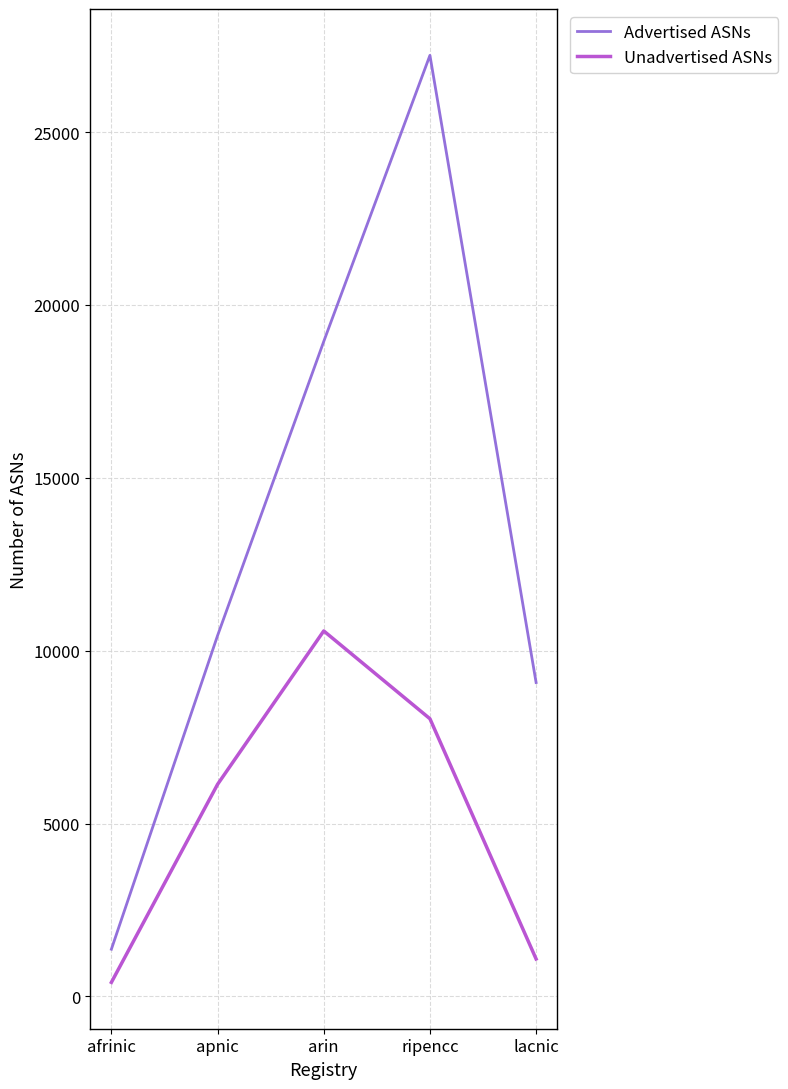

The Unadvertised ASNs series shows 8032 at ripencc. True or false?

True